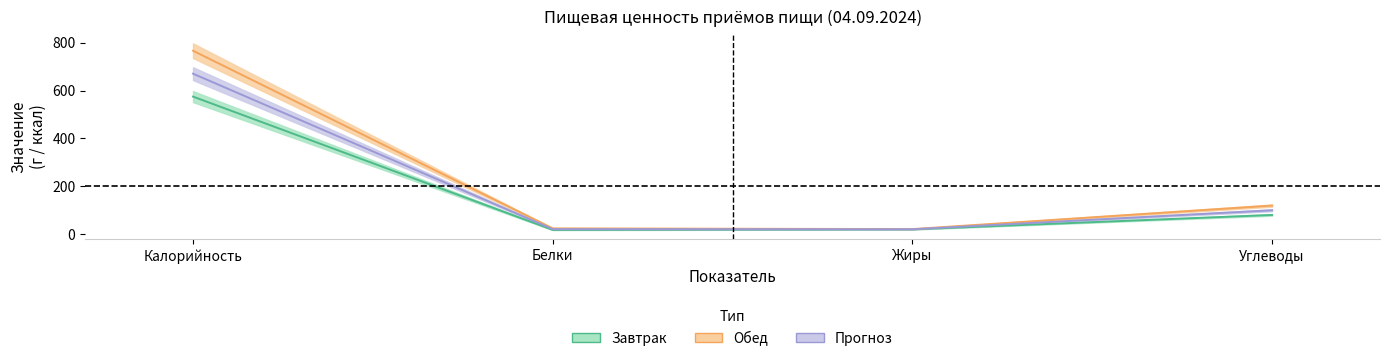

True or false: Завтрак and Обед intersect in this chart.

False